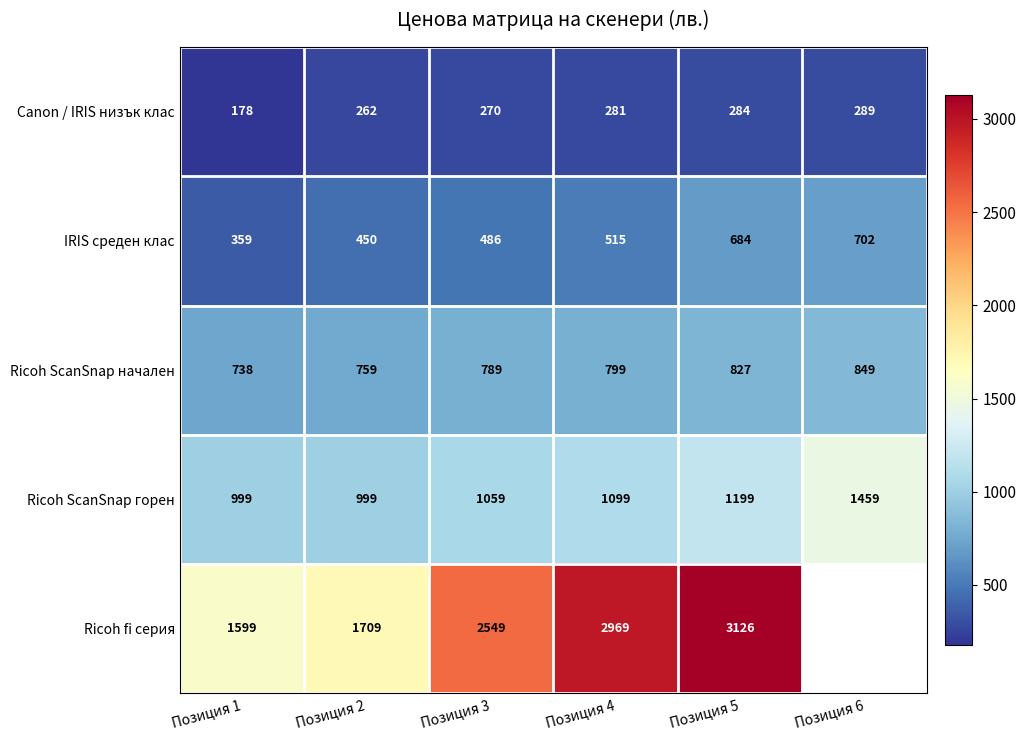

Between Позиция 2 and Позиция 5, which series saw the biggest shift?

Ricoh fi серия